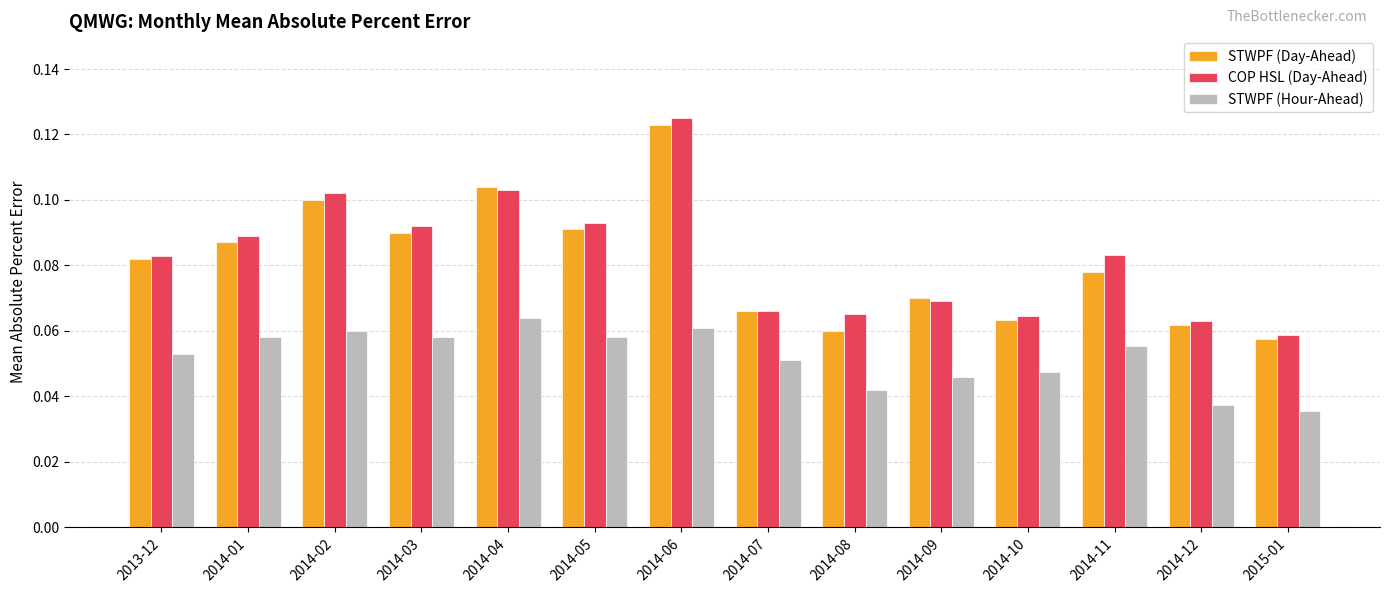

Count the number of data series in this chart.

3